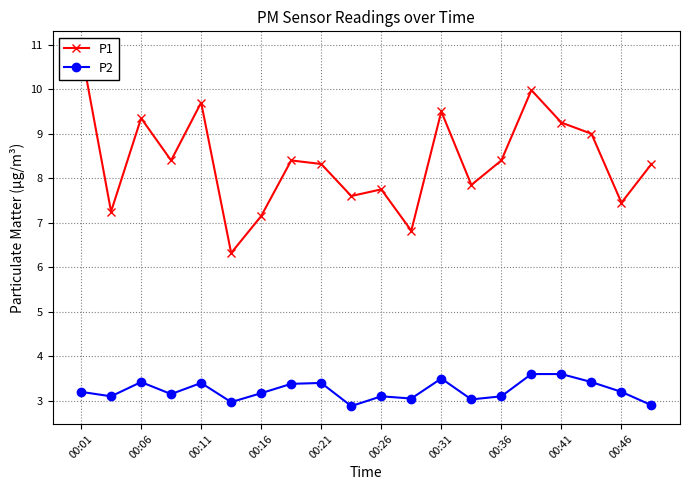

What is the average value of the P2 series?

3.2